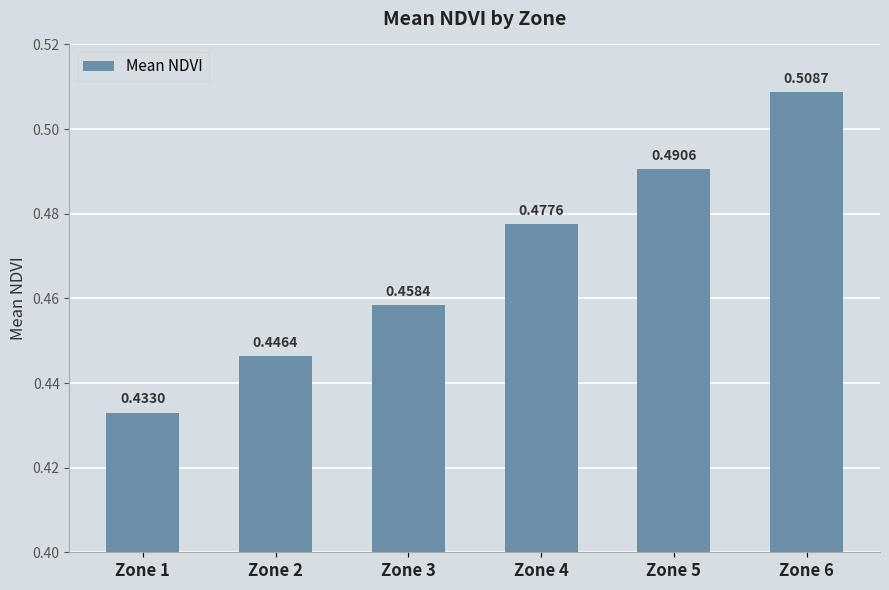

Rank the categories by value from highest to lowest.

Zone 6, Zone 5, Zone 4, Zone 3, Zone 2, Zone 1